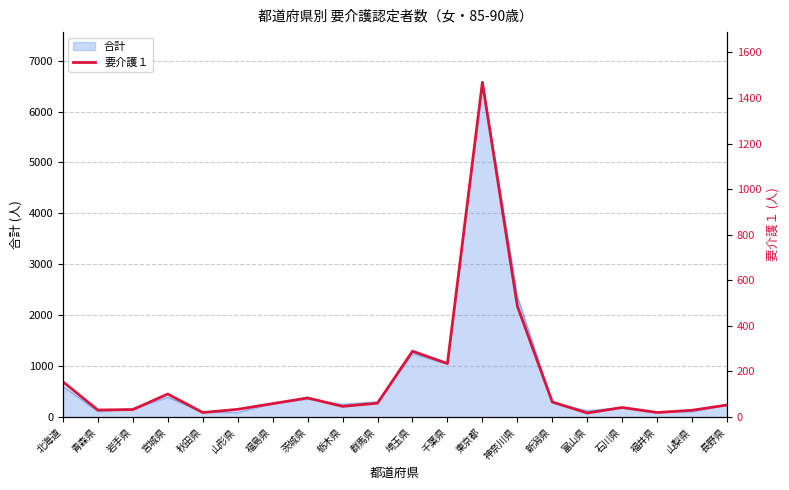

What is the label of the 10th point from the right?

埼玉県